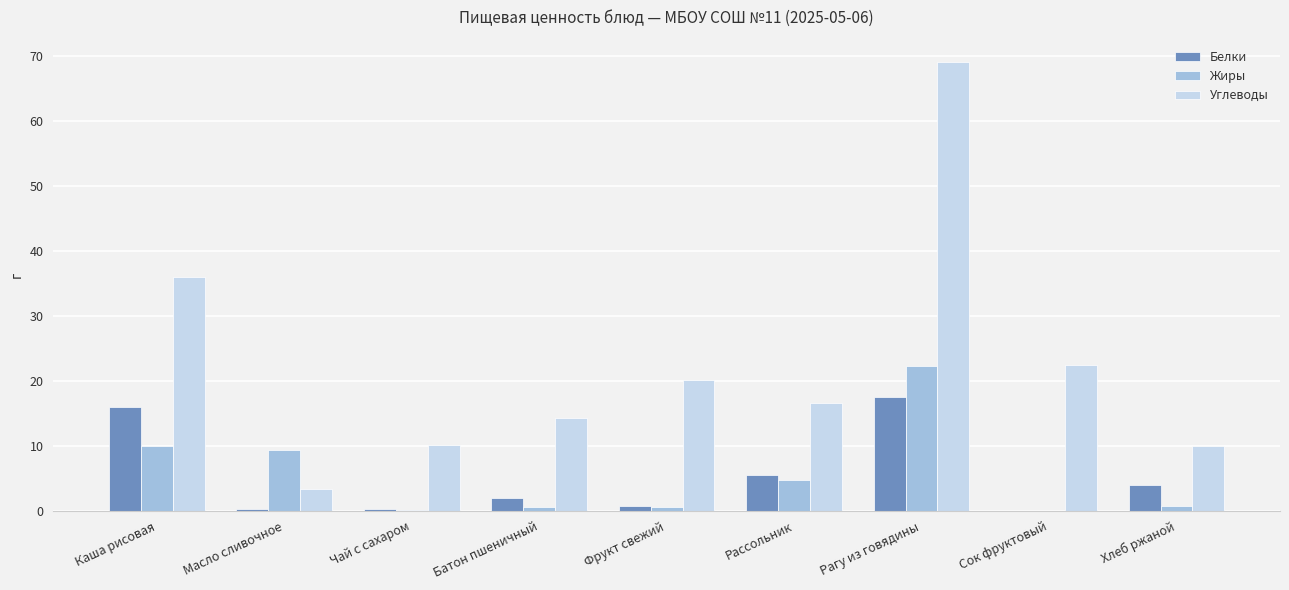

The Углеводы series shows 5.6 at Хлеб ржаной. True or false?

False